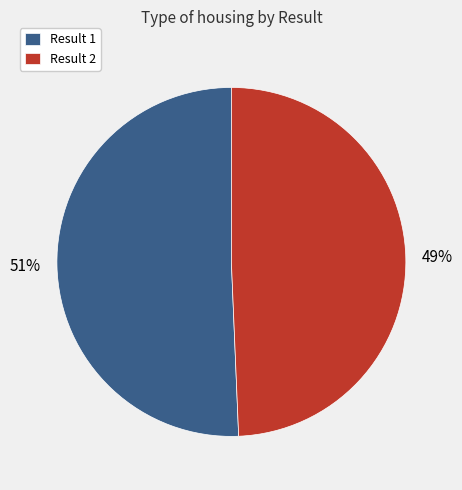

What is the ratio of the value at Result 1 to the value at Result 2?

1.0